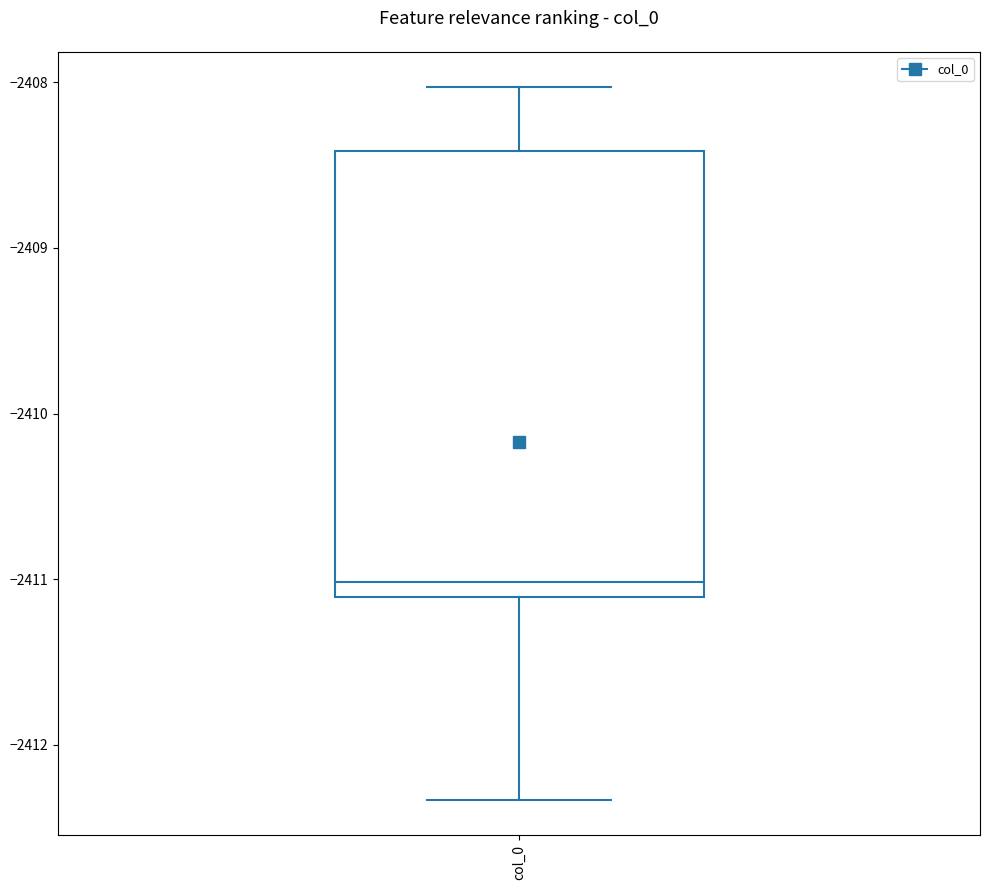

Where is the upper edge of the box for col_0 on the y-axis? The values are not printed on the chart, so give them approximately, as read against the axis.

-2408.4